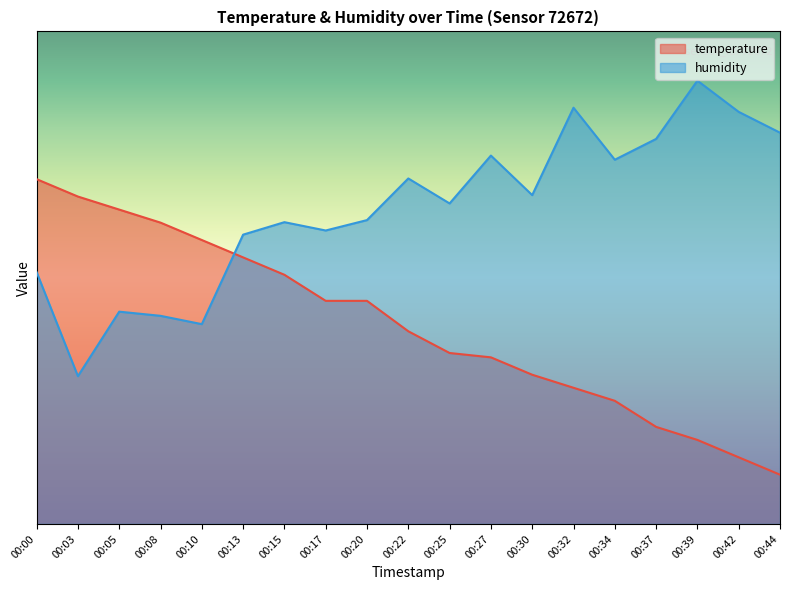

Which label corresponds to the largest value in the chart?

00:39